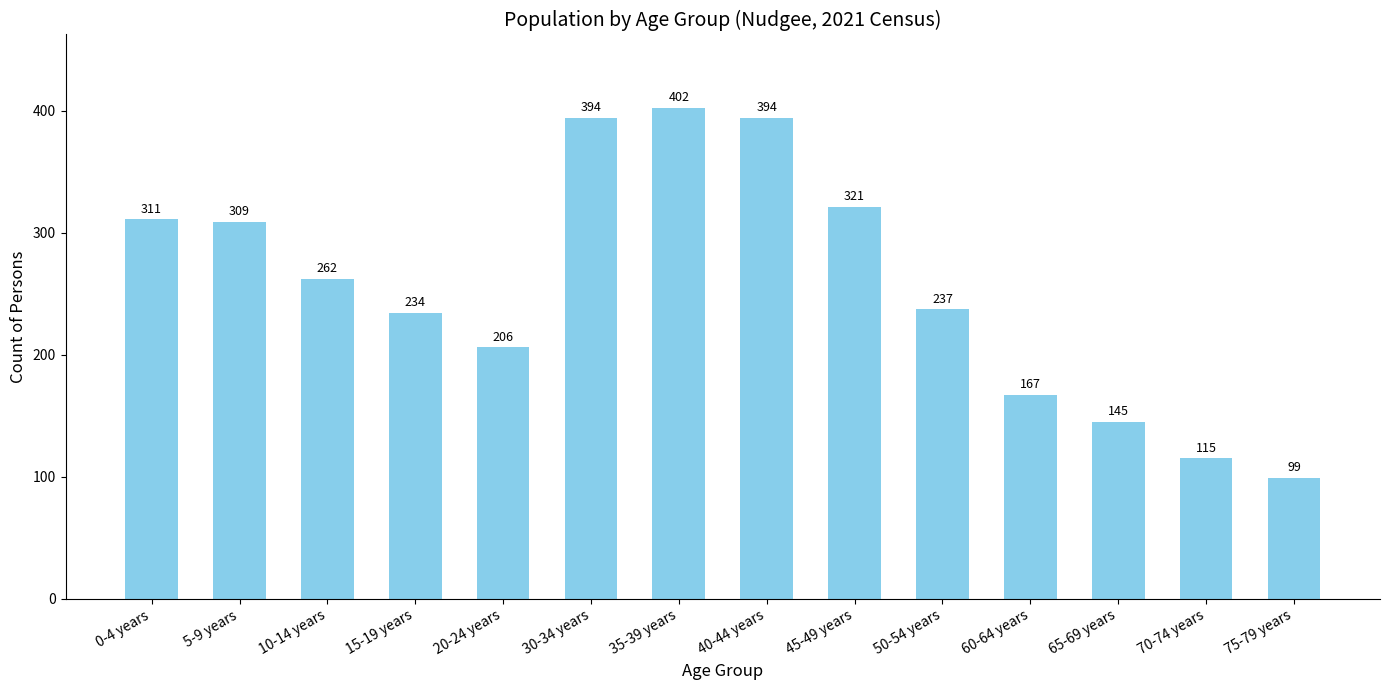

Reading left to right, extract all data points from this chart.

311	309	262	234	206	394	402	394	321	237	167	145	115	99